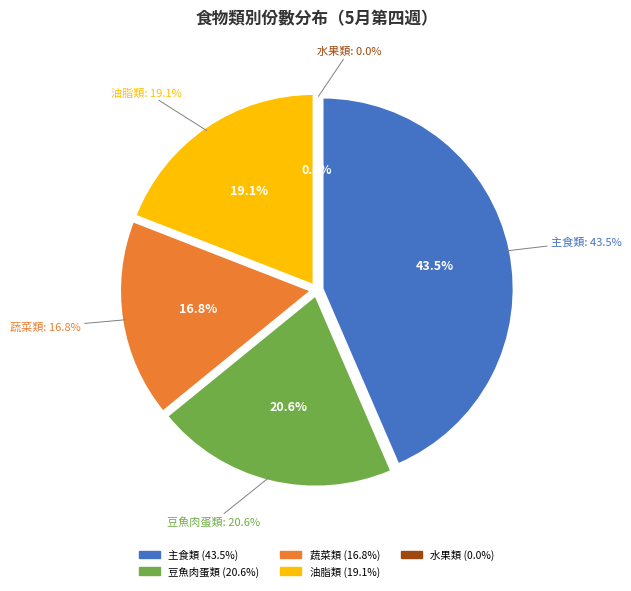

True or false: 油脂類 accounts for 19% of the total.

True